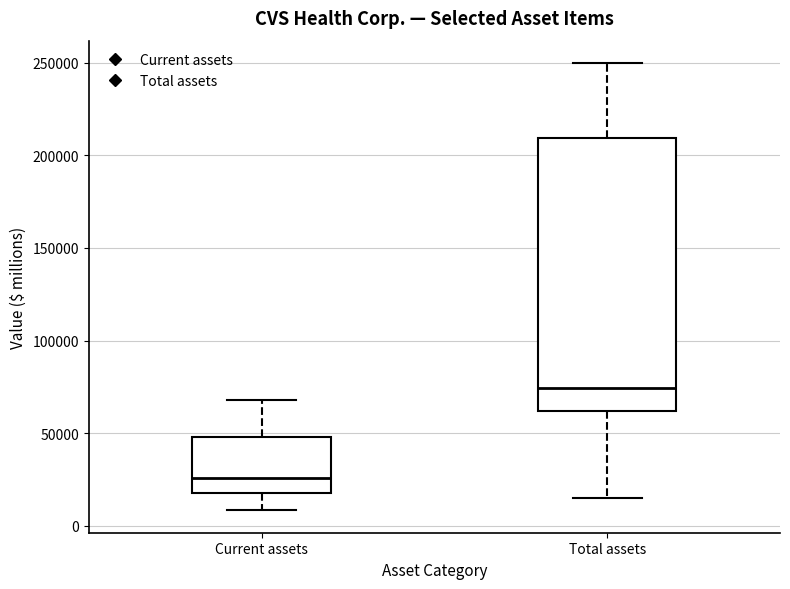

Where does the upper whisker of the box for Total assets end on the y-axis? The values are not printed on the chart, so give them approximately, as read against the axis.

250000